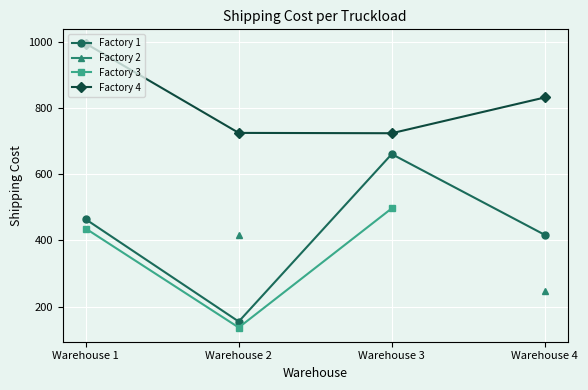

True or false: Factory 4 has more than 2 points higher than both neighbors.

False